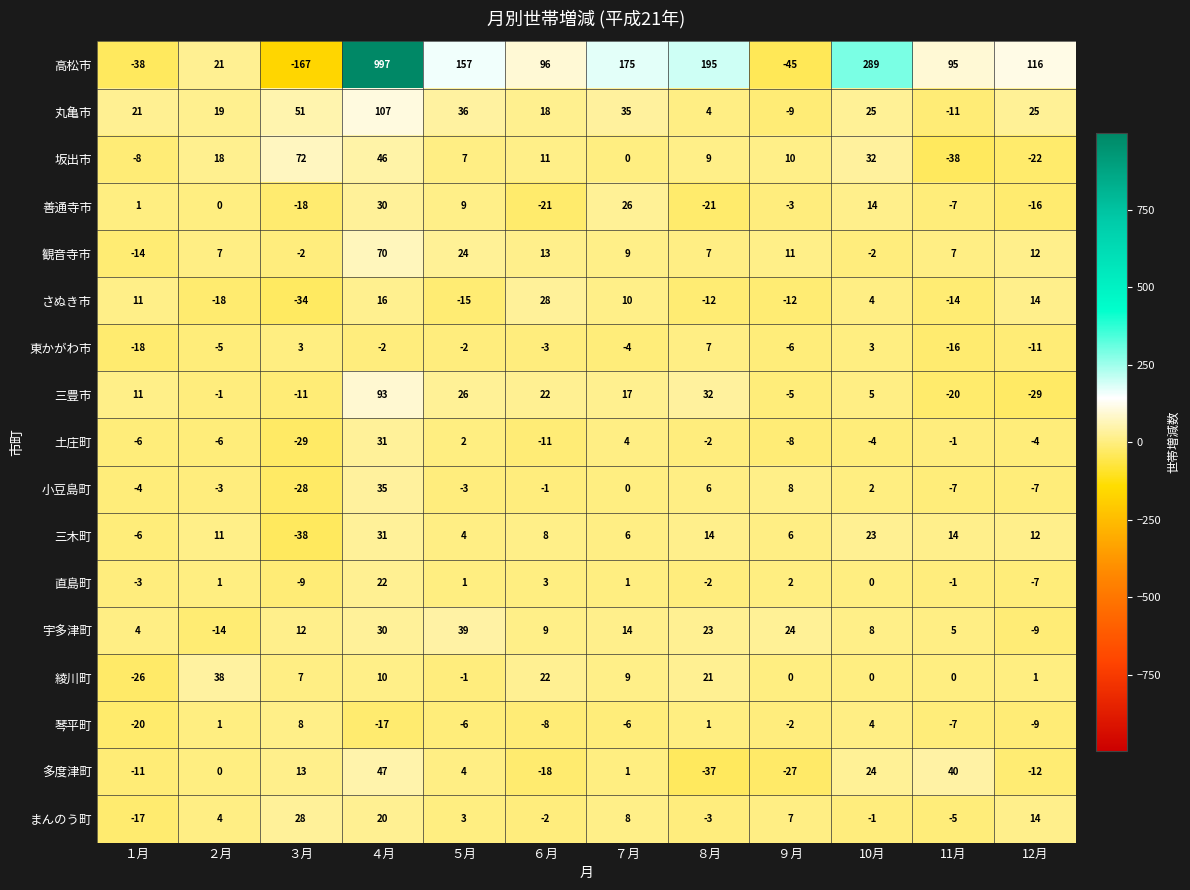

Count the number of data series in this chart.

17